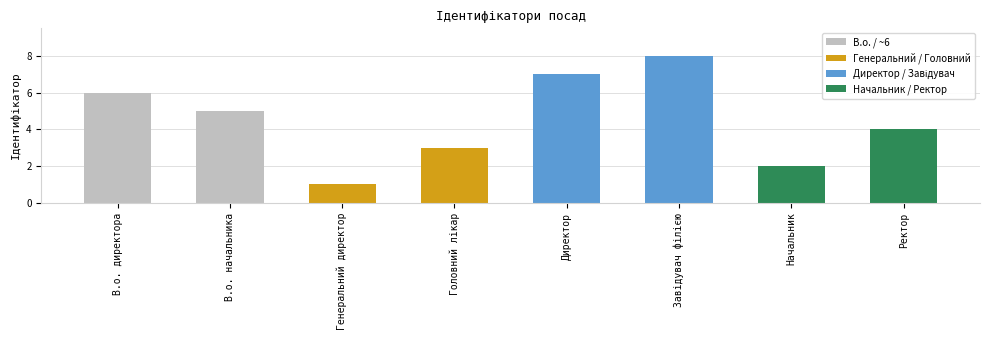

Which category has the lowest value across all series?

Генеральний директор